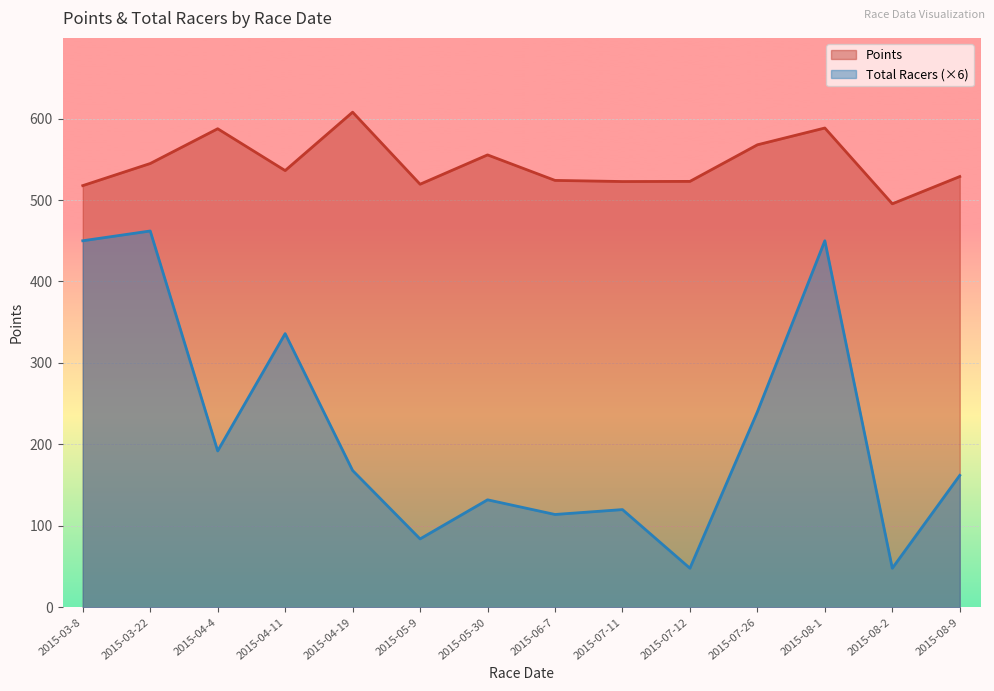

True or false: Total Racers and Points intersect in this chart.

False